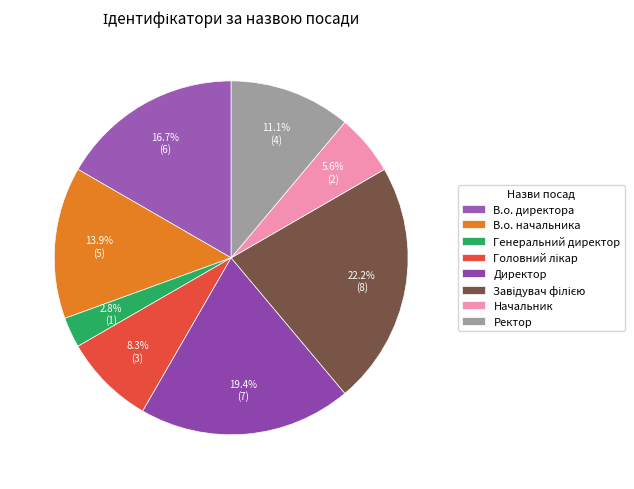

The В.о. директора slice represents 10% of the pie. True or false?

False